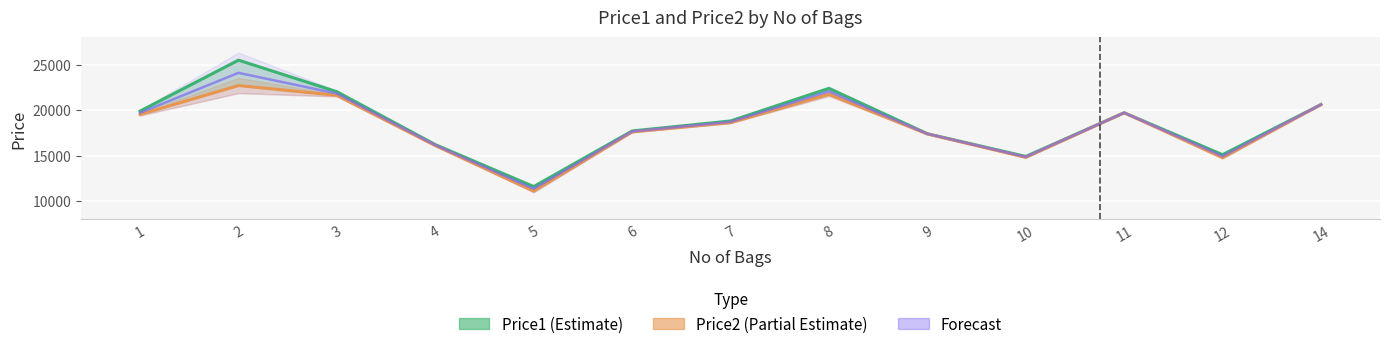

Which category has the highest value in the Forecast line series?

2